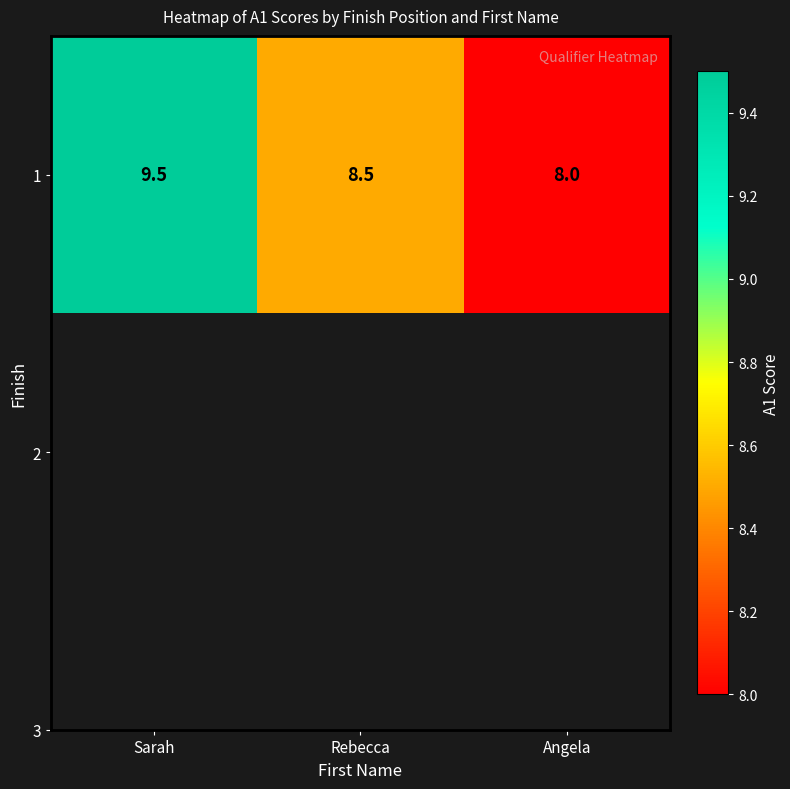

What is the maximum value shown in the chart?

9.5